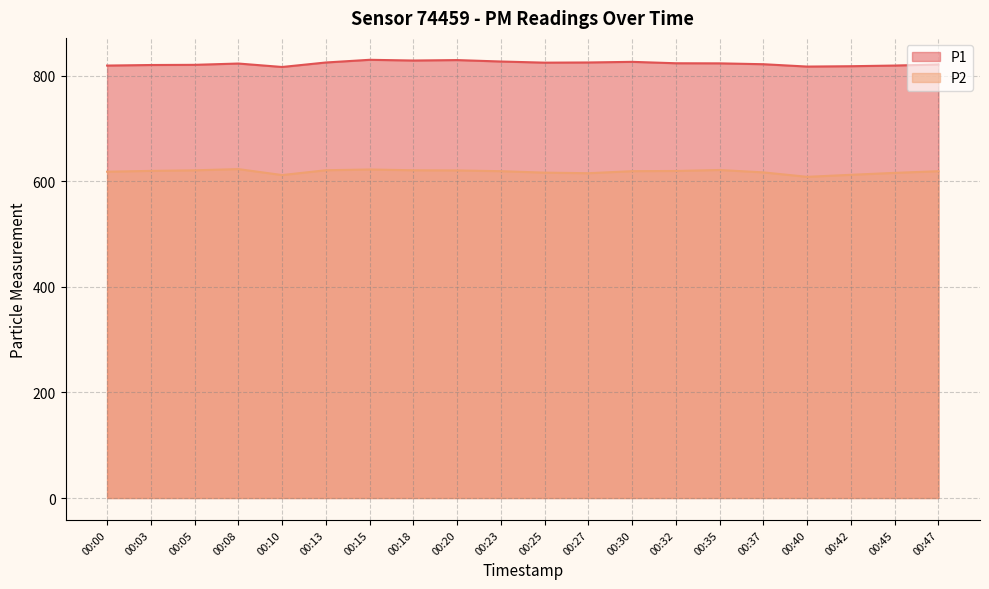

Which series has the largest total across all categories?

P1